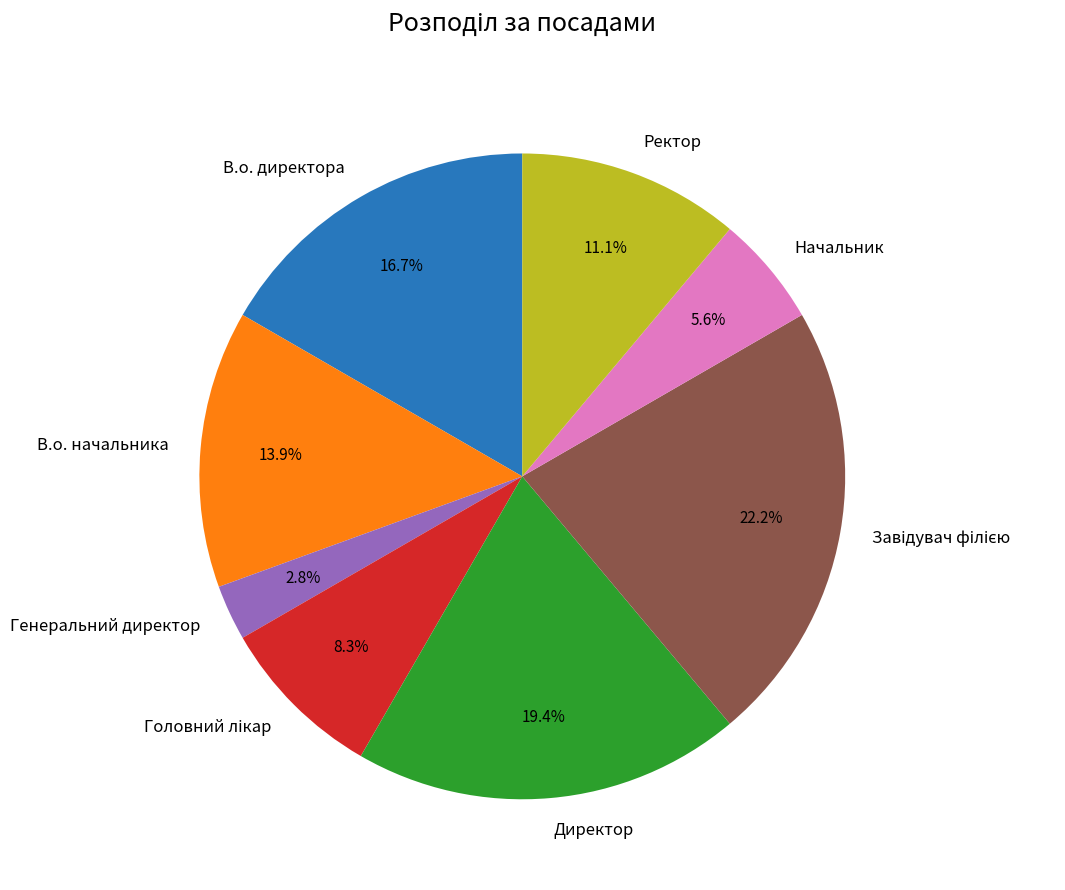

To the nearest percent, what is the combined percentage of В.о. директора and Директор?

36%